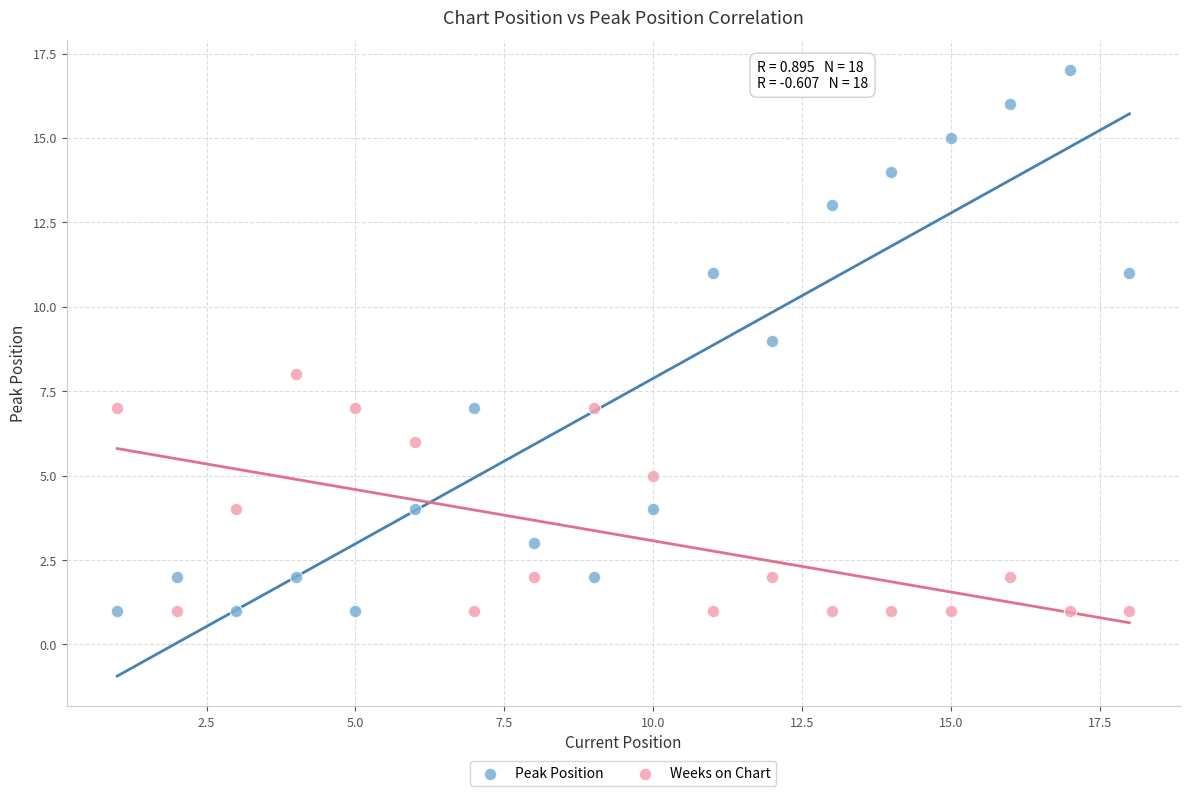

What are all the series names shown in the legend?

Peak Position, Weeks on Chart